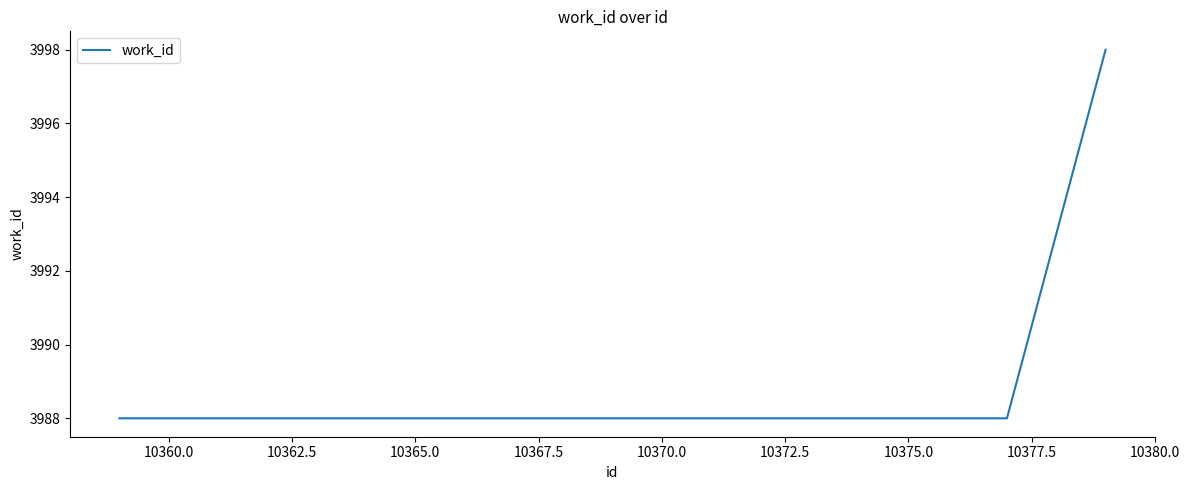

What is the average value?

3991